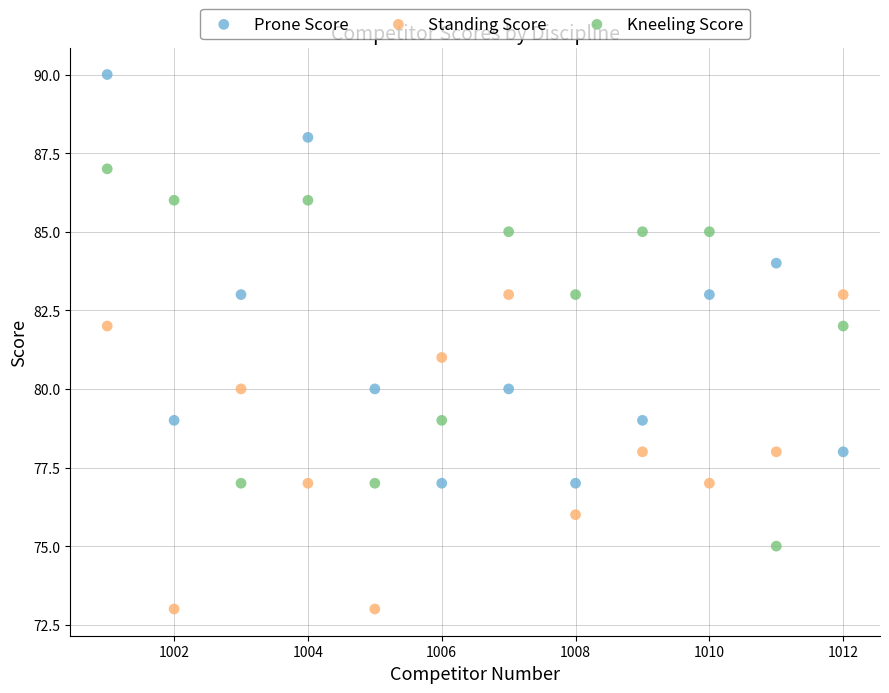

Which series reaches the maximum Y coordinate?

Prone Score